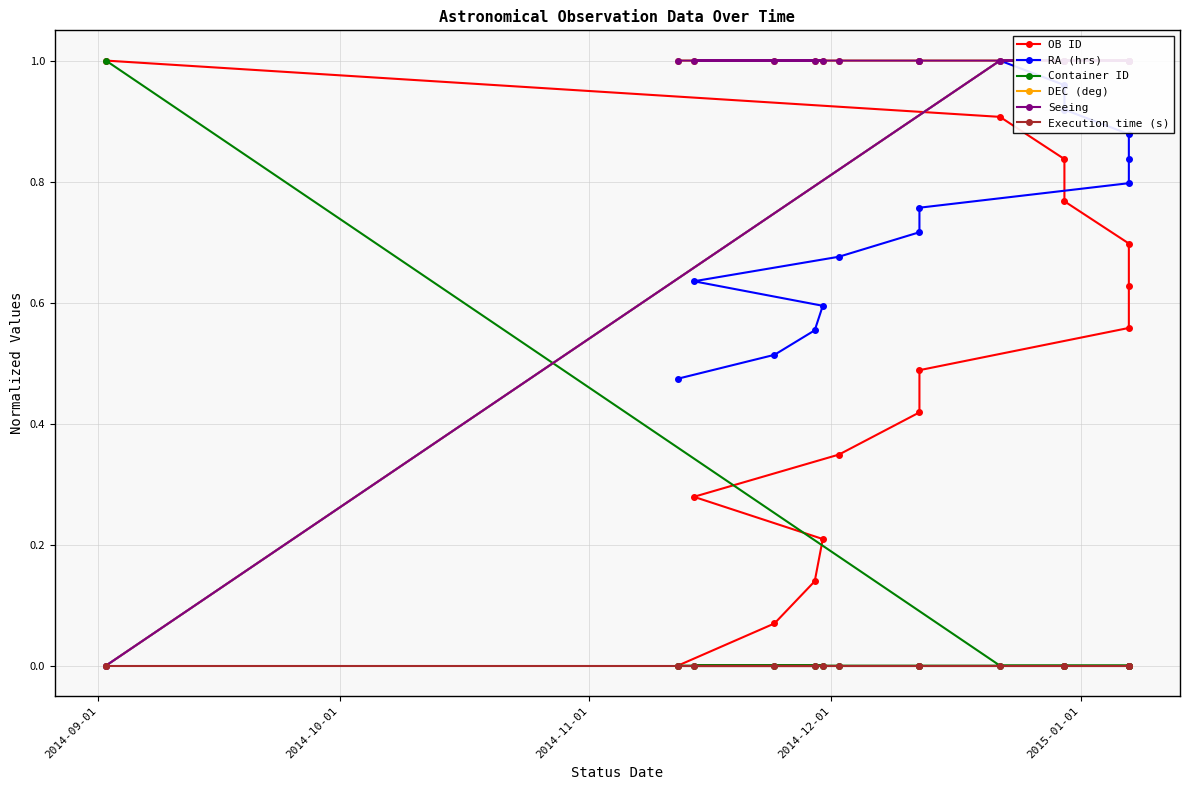

The RA (hrs) series shows 0.8 at 2015-01-01. True or false?

False